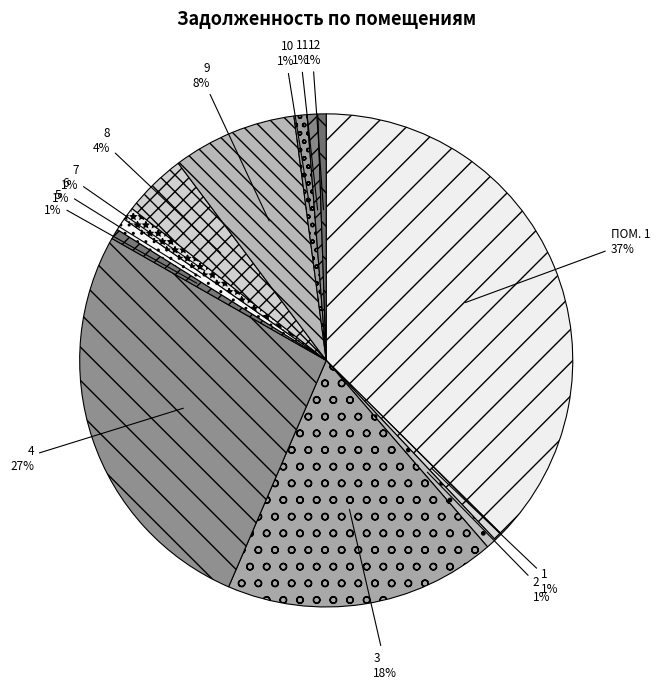

To the nearest percent, what portion does 10 represent?

1%